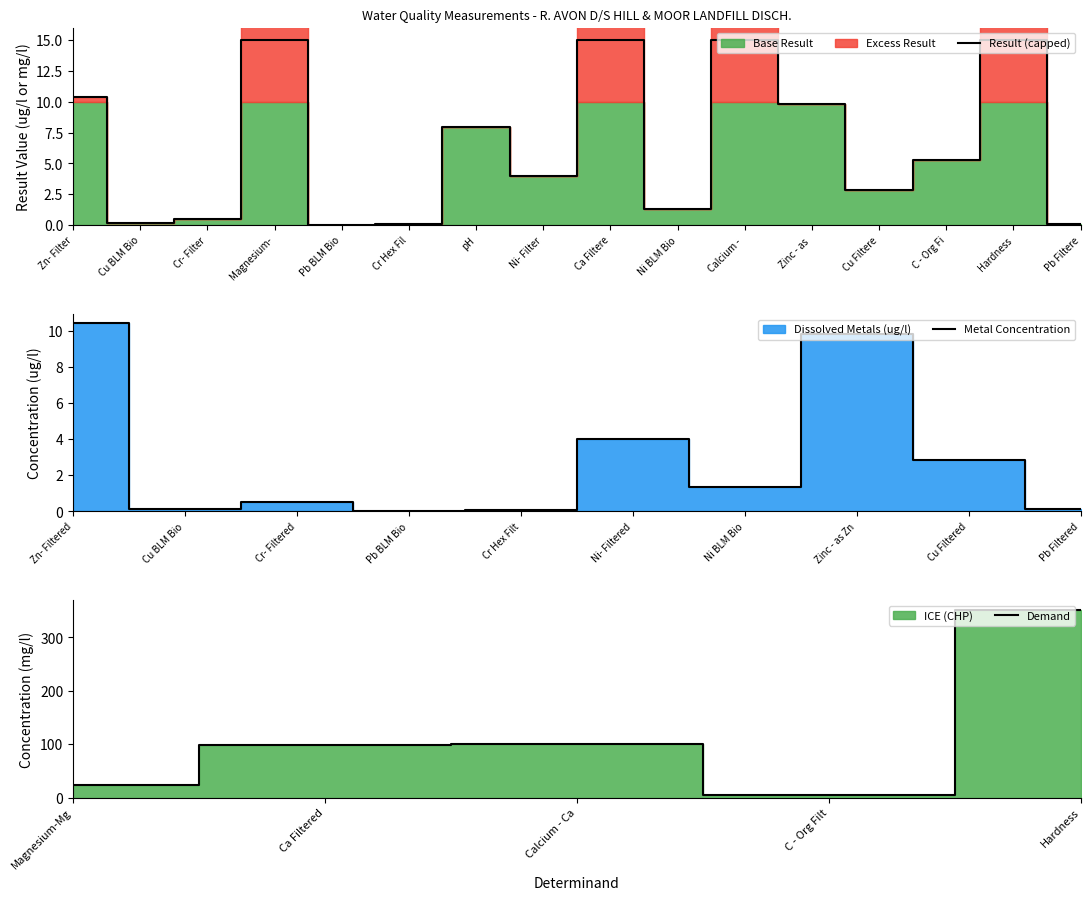

The Result (capped) series shows 1.4 at Cu Filtere. True or false?

False